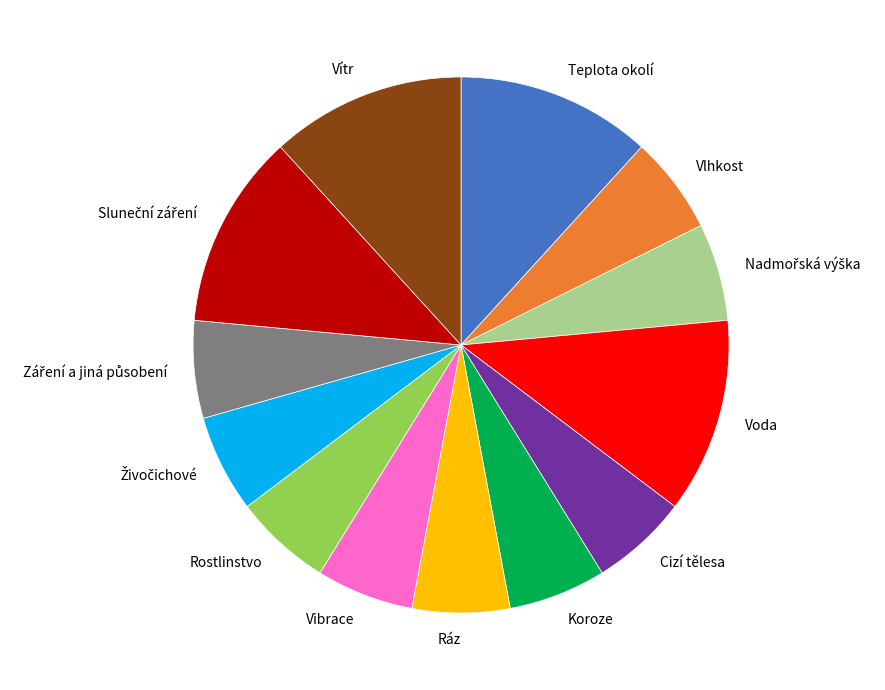

Is the sum of Koroze and Vlhkost greater than half?

No